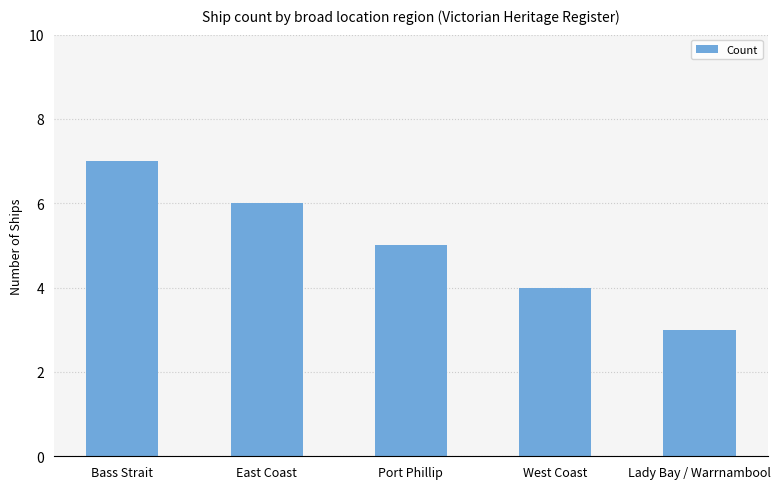

Is it true that the value at Bass Strait is 11?

False